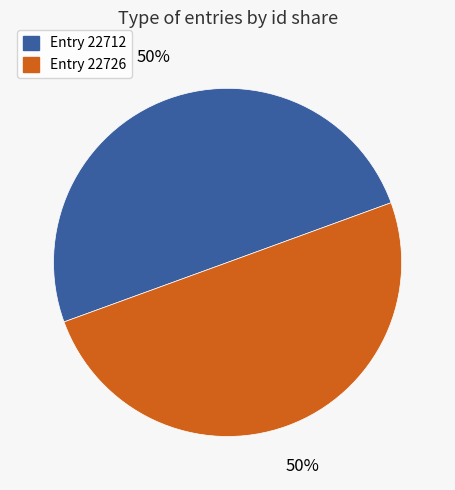

What percentage is the Entry 22712 slice, to the nearest percent?

50%